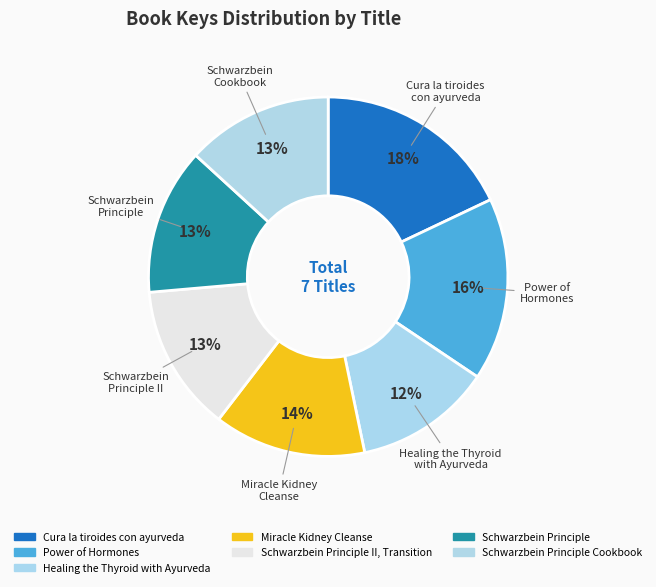

How many segments does this pie chart have?

7